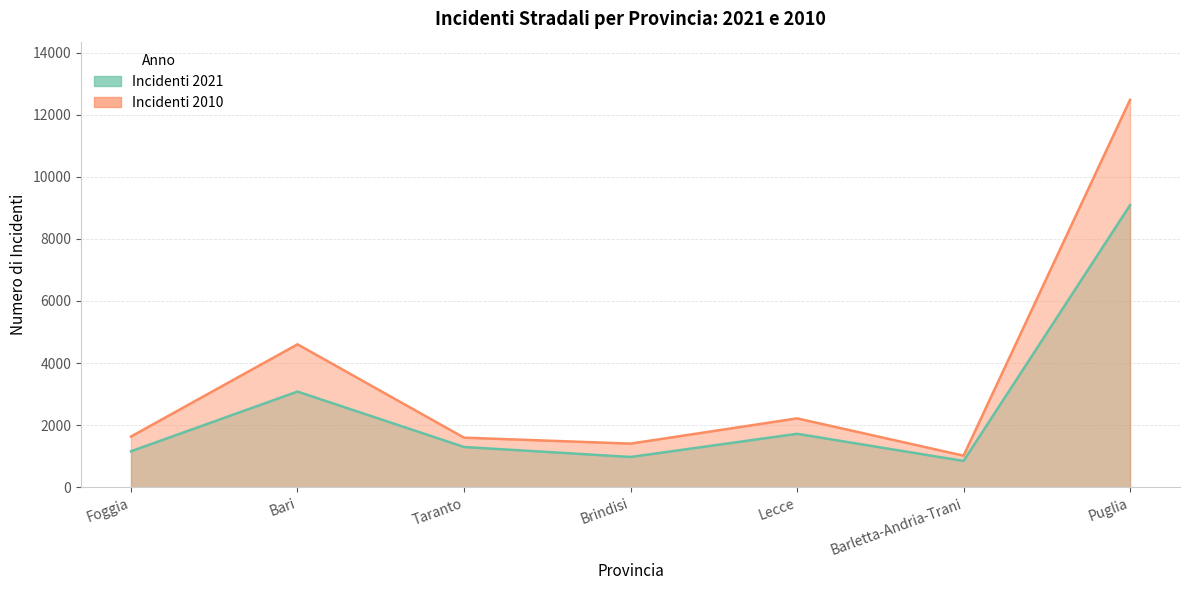

Rank the series by their average value, from highest to lowest.

Incidenti 2010, Incidenti 2021